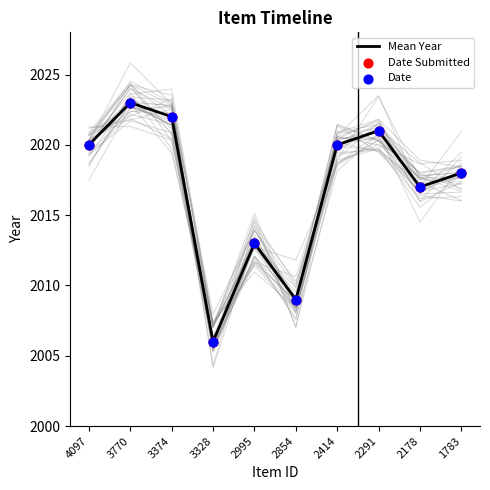

Is the value of Date Submitted at 3374 greater than the value of Mean Year at 3770?

No